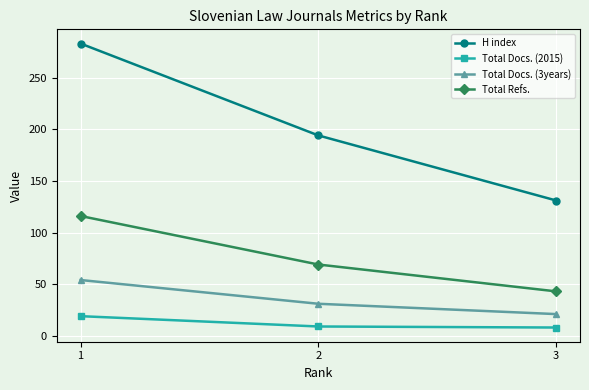

Count the H index values in the range 131 to 283.

3